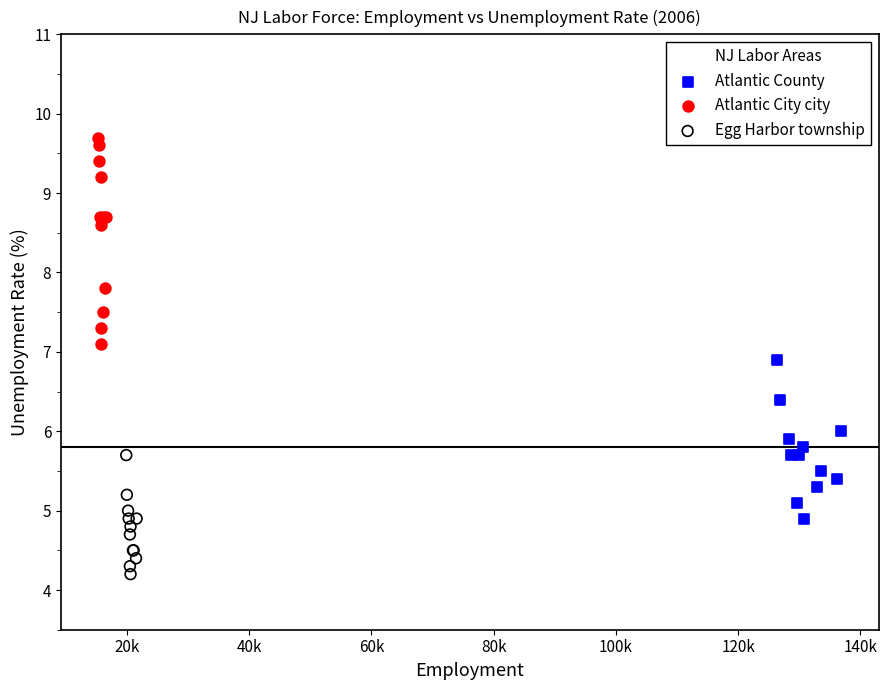

Which series reaches the minimum Y coordinate?

Egg Harbor township